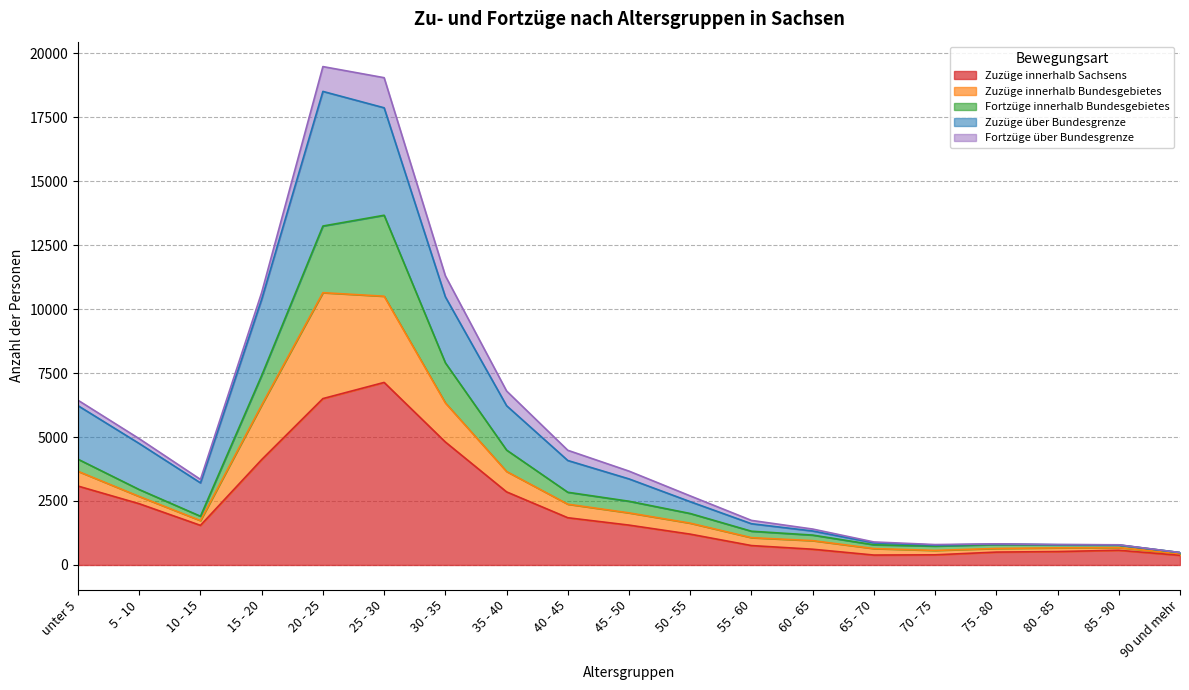

True or false: Fortzüge innerhalb Bundesgebietes and Zuzüge über Bundesgrenze cross at least once.

False